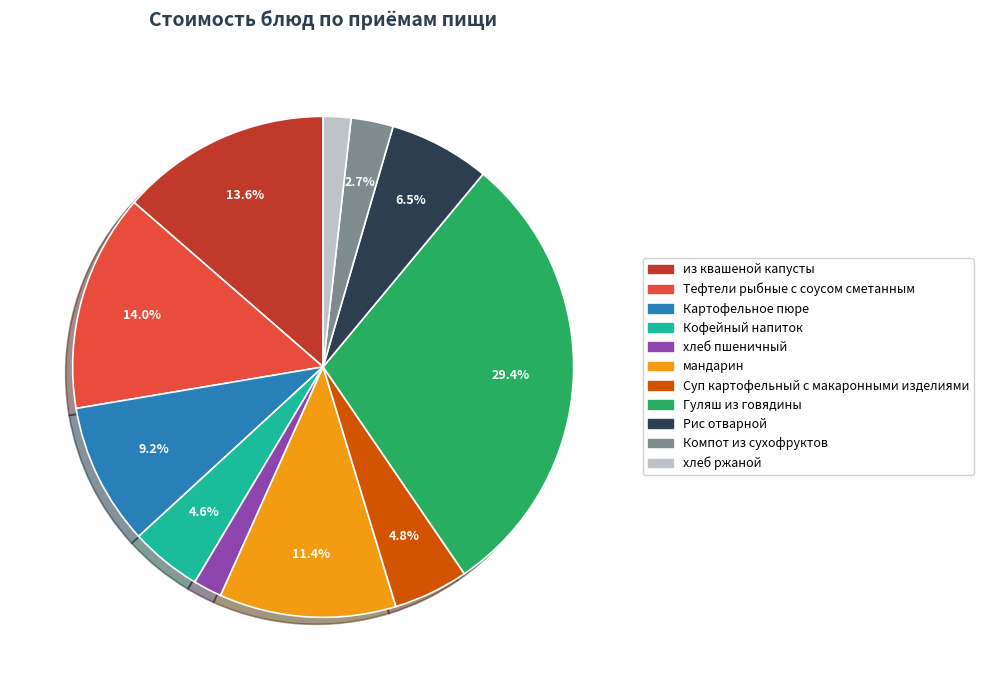

The хлеб пшеничный slice represents 2% of the pie. True or false?

True